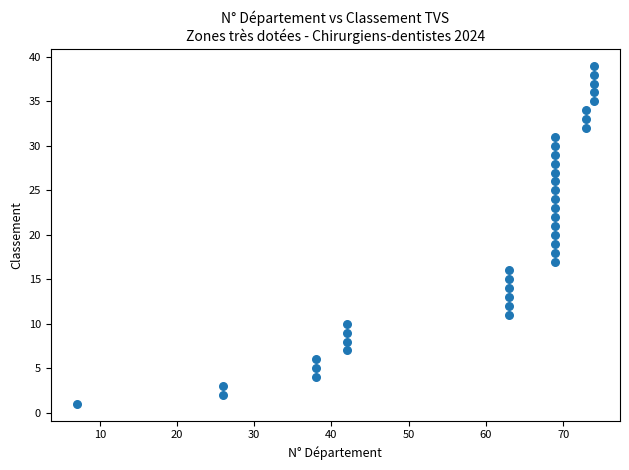

What is the range of Y values (max minus min)?

38